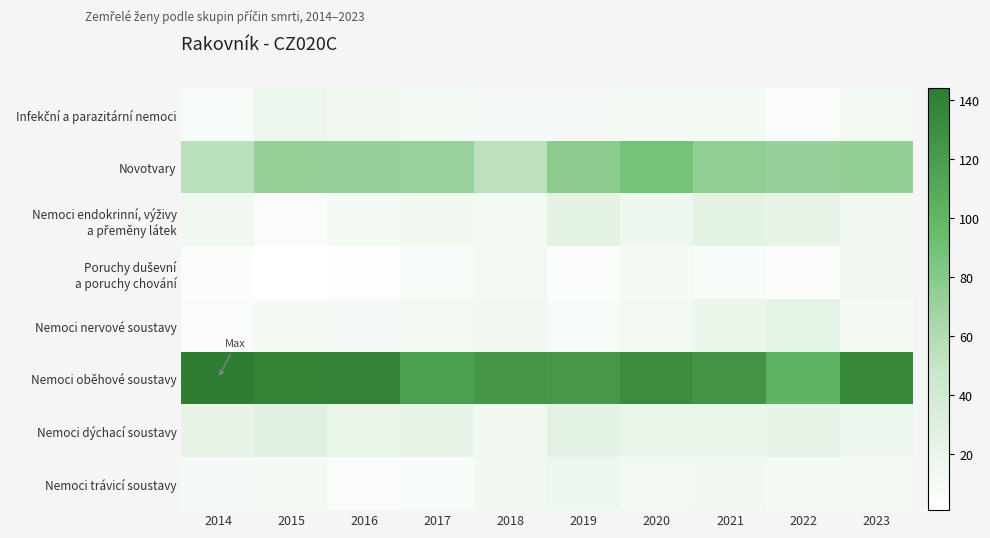

Which series has the largest total across all categories?

Nemoci oběhové soustavy